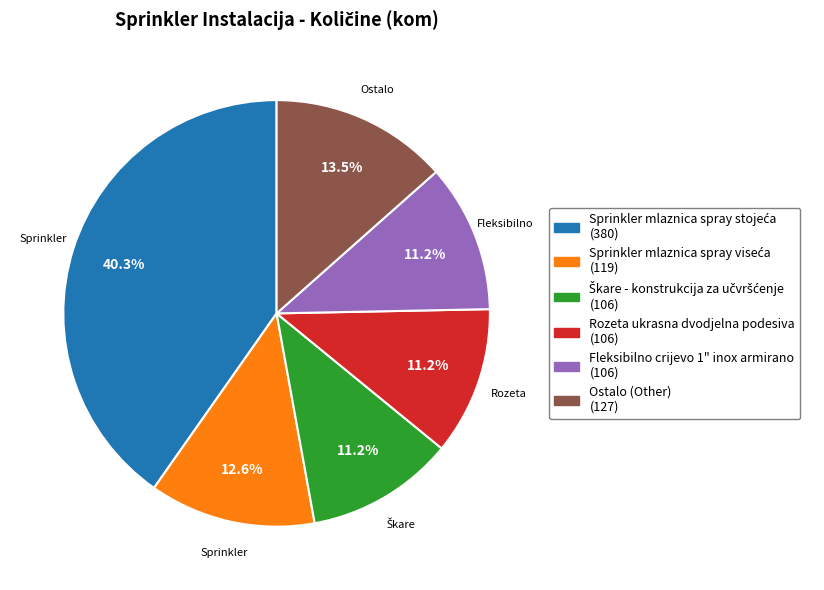

Does any single category account for the majority?

No